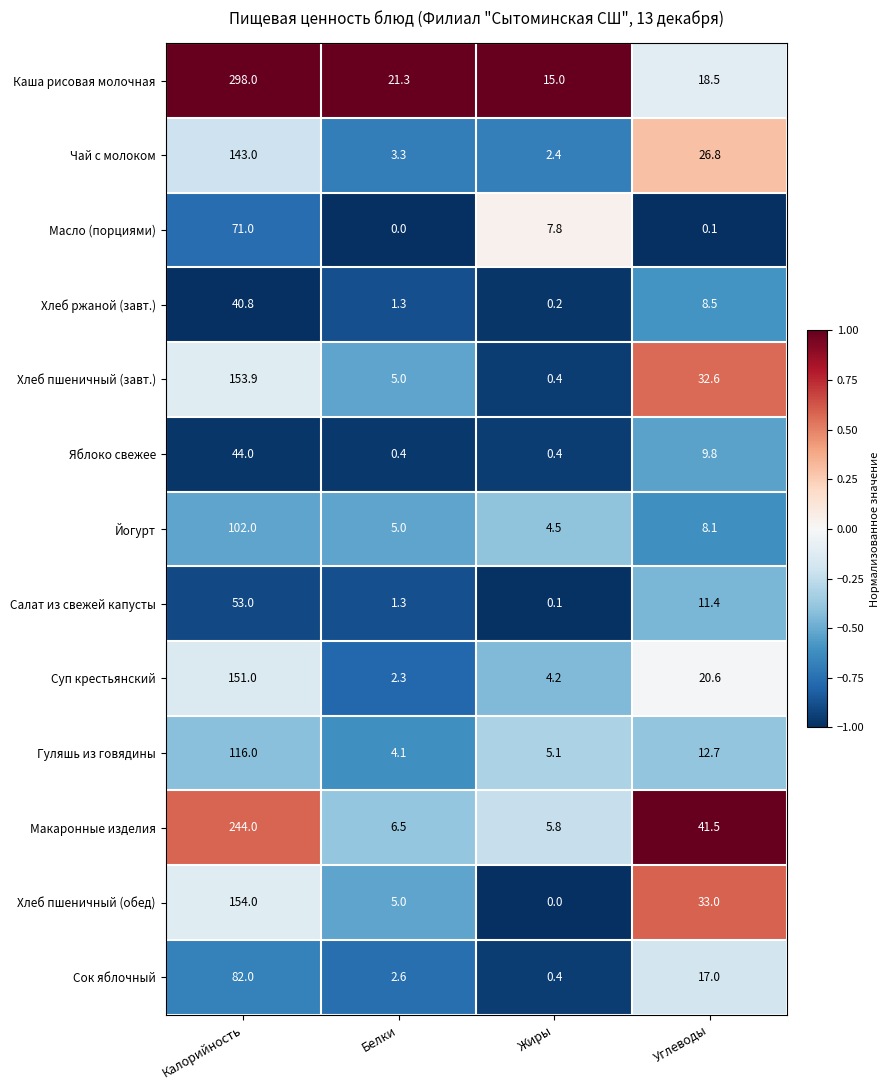

At which category is the sum across all series the highest?

Калорийность